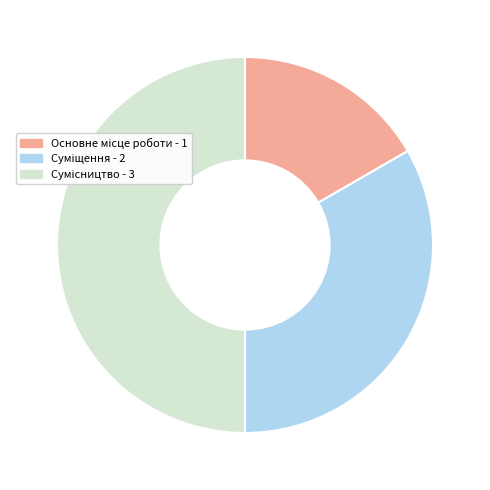

How many segments does this pie chart have?

3